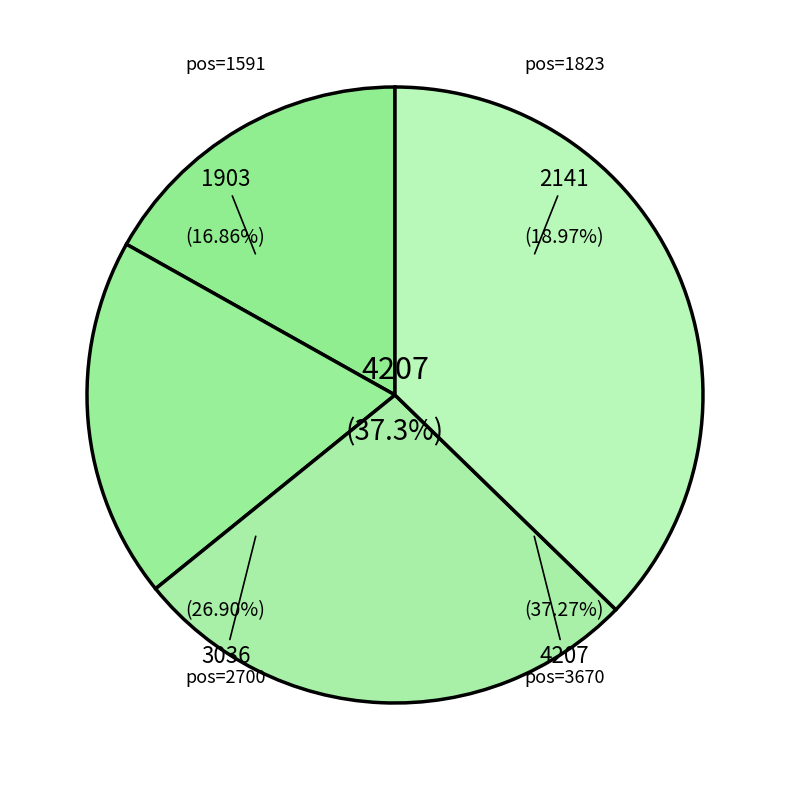

What is the change in value from 1823 to 2700?

+895